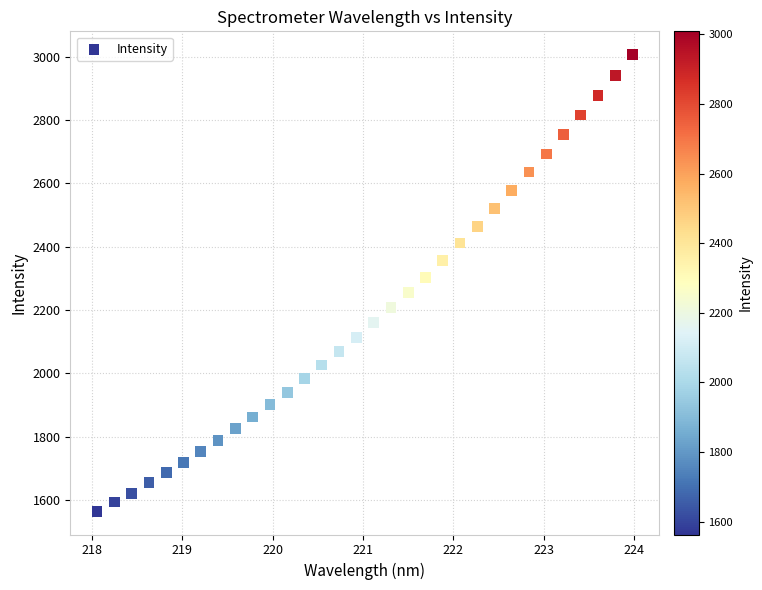

What is the range of Y values (max minus min)?

1446.1